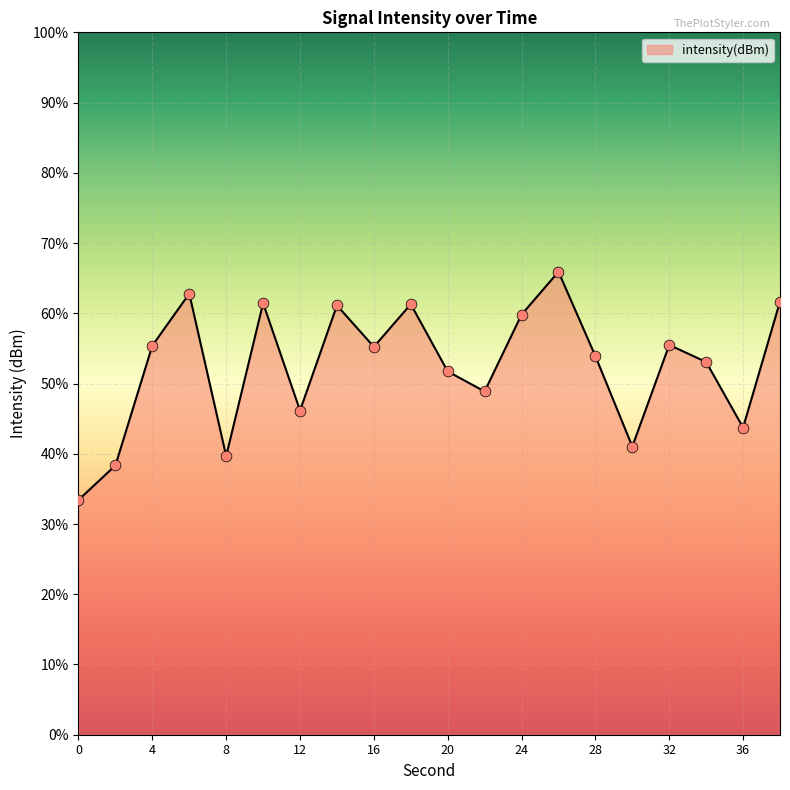

Which has a higher value, 12 or 32?

32